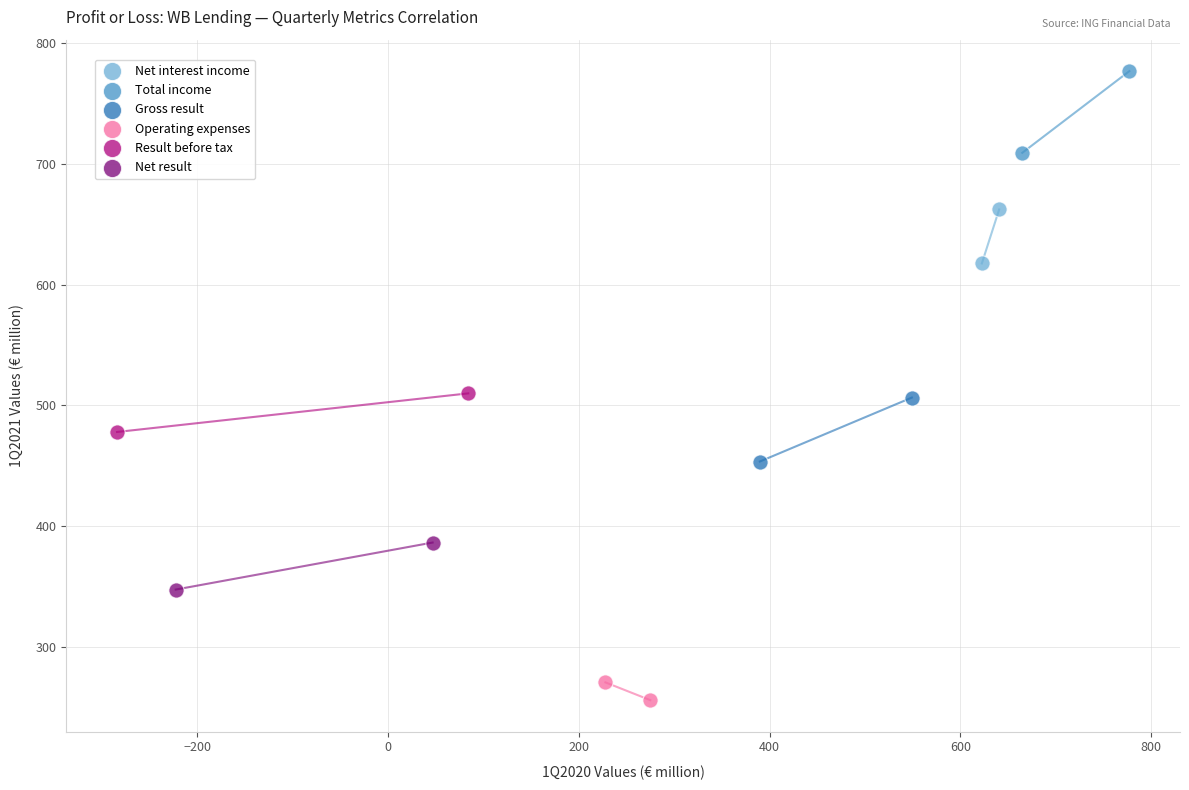

Which series has the largest Y range (max minus min)?

Total income